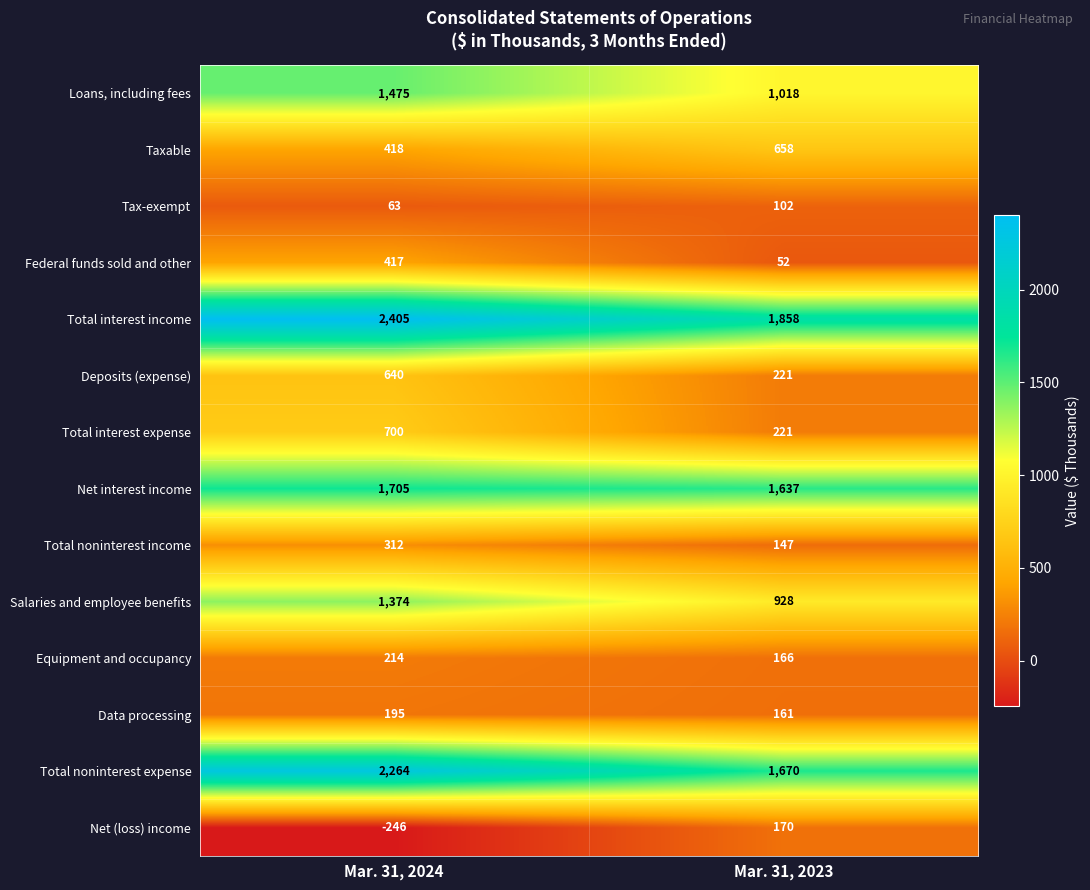

What is the difference between the maximum and minimum values in the Tax-exempt series?

39